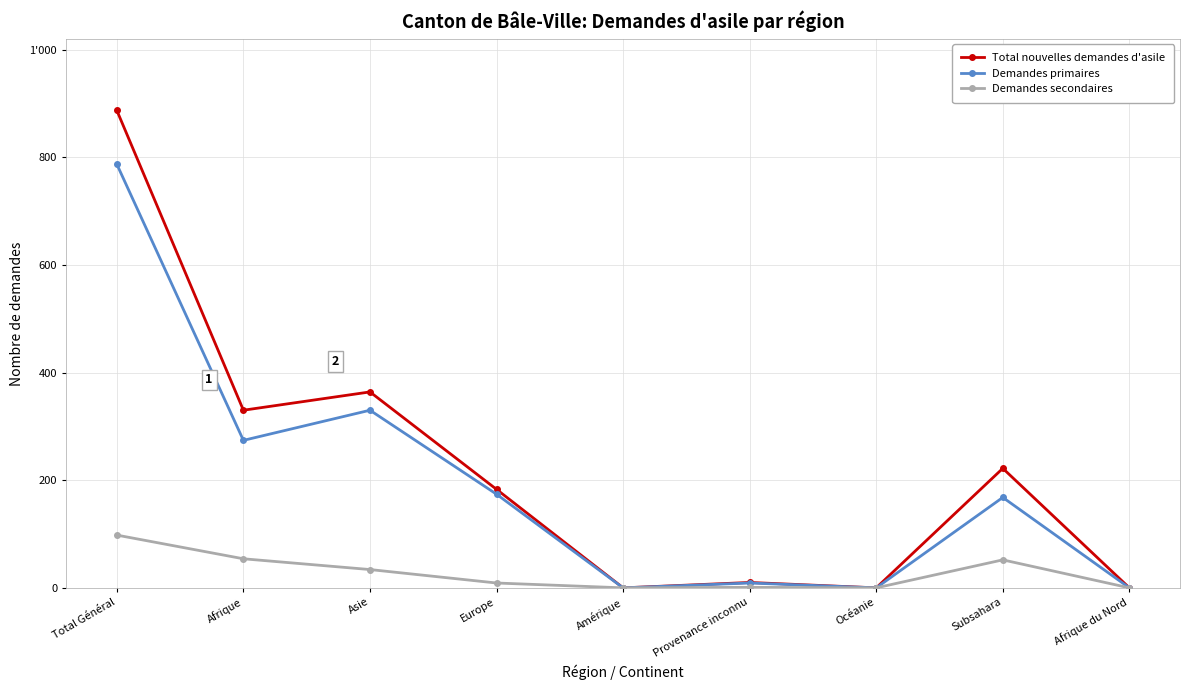

What is the label of the 3rd point from the left?

Asie